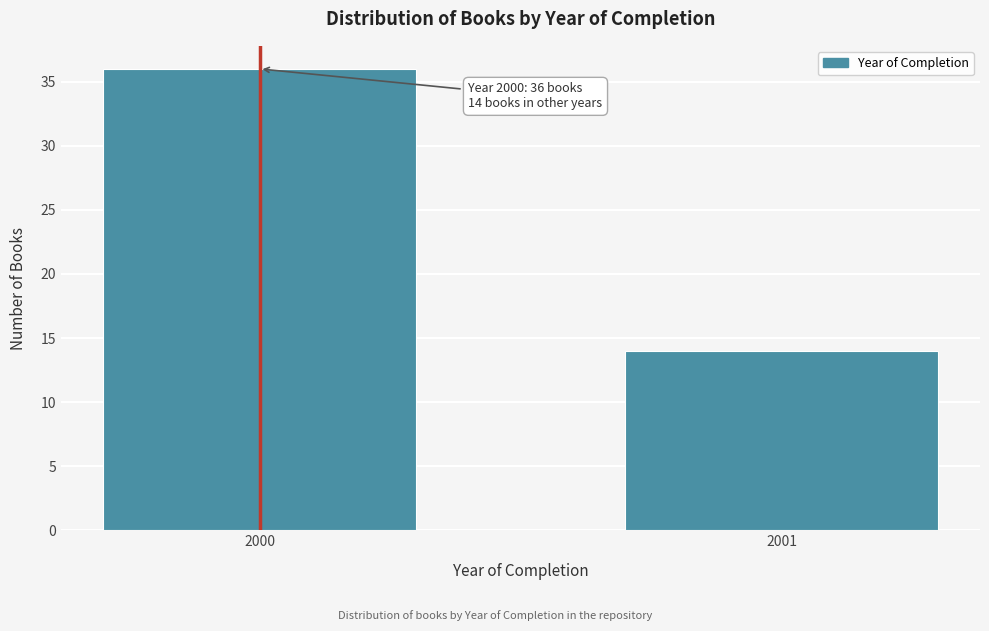

Reading right to left, transcribe all the data shown in this chart.

14	36